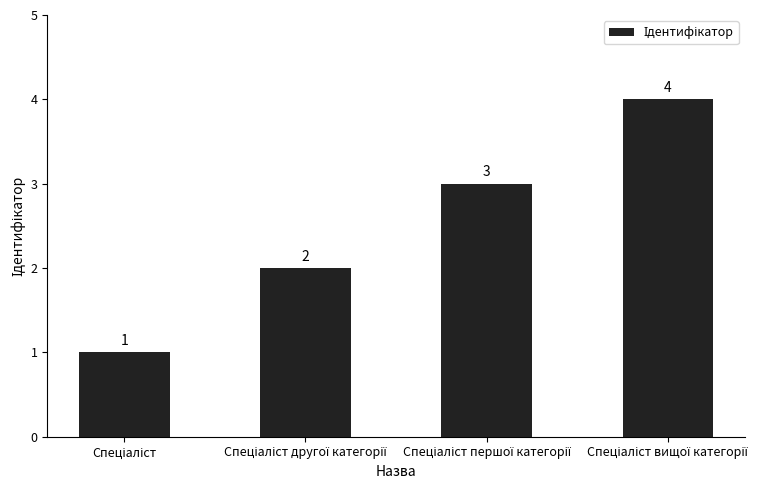

What is the sum of all values?

10